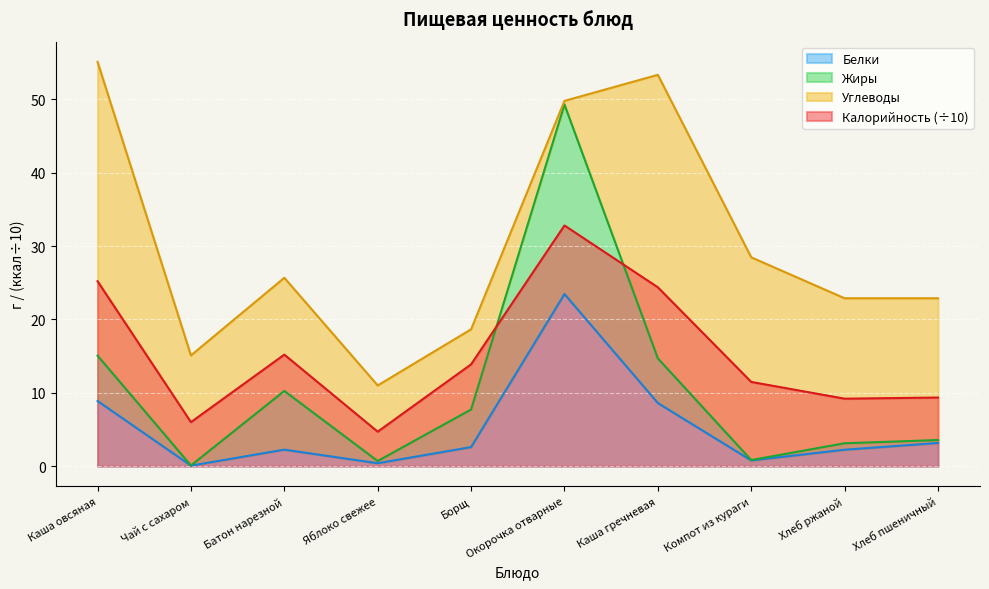

In Белки, how many points are lower than both neighbors (excluding endpoints)?

3